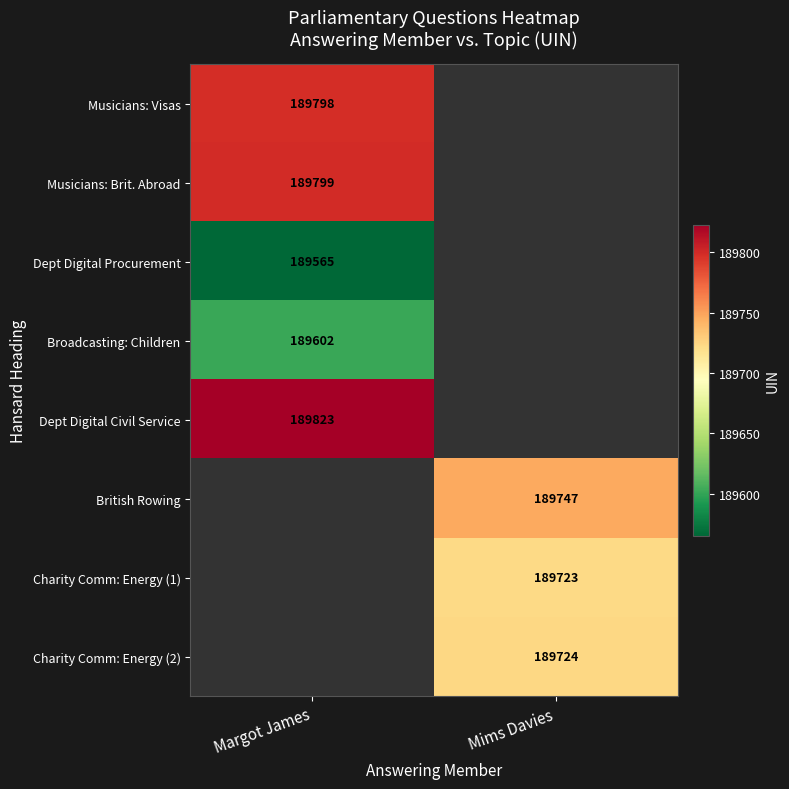

What is the maximum value shown in the chart?

189823.0